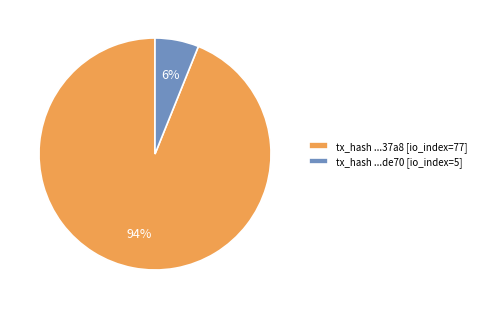

Which category has the biggest portion of the pie?

tx_hash ...37a8 [io_index=77]